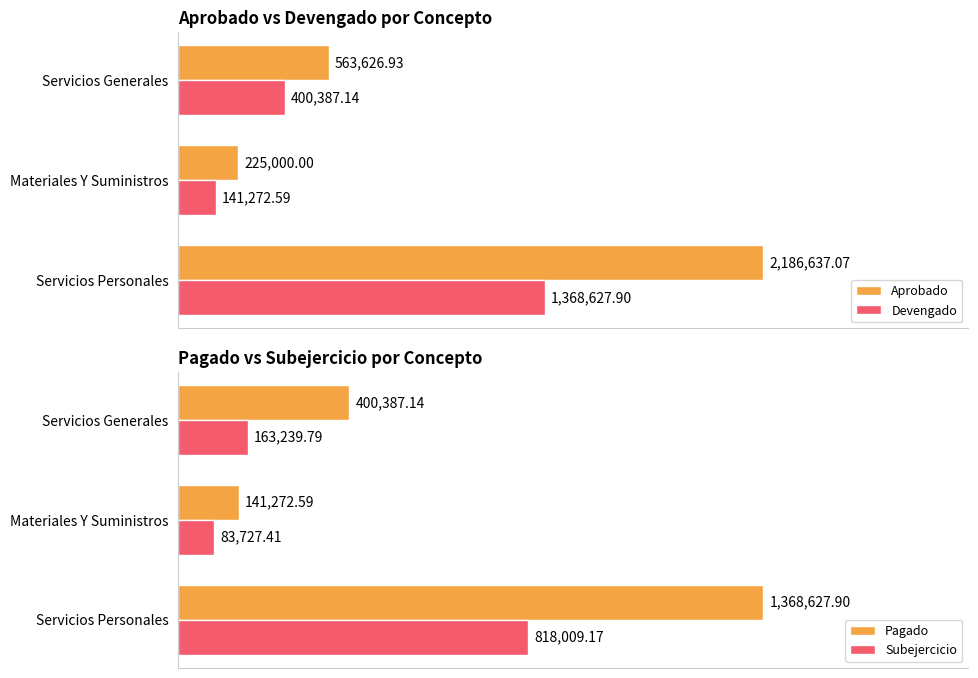

What are all the series names shown in the legend?

Aprobado, Devengado, Pagado, Subejercicio